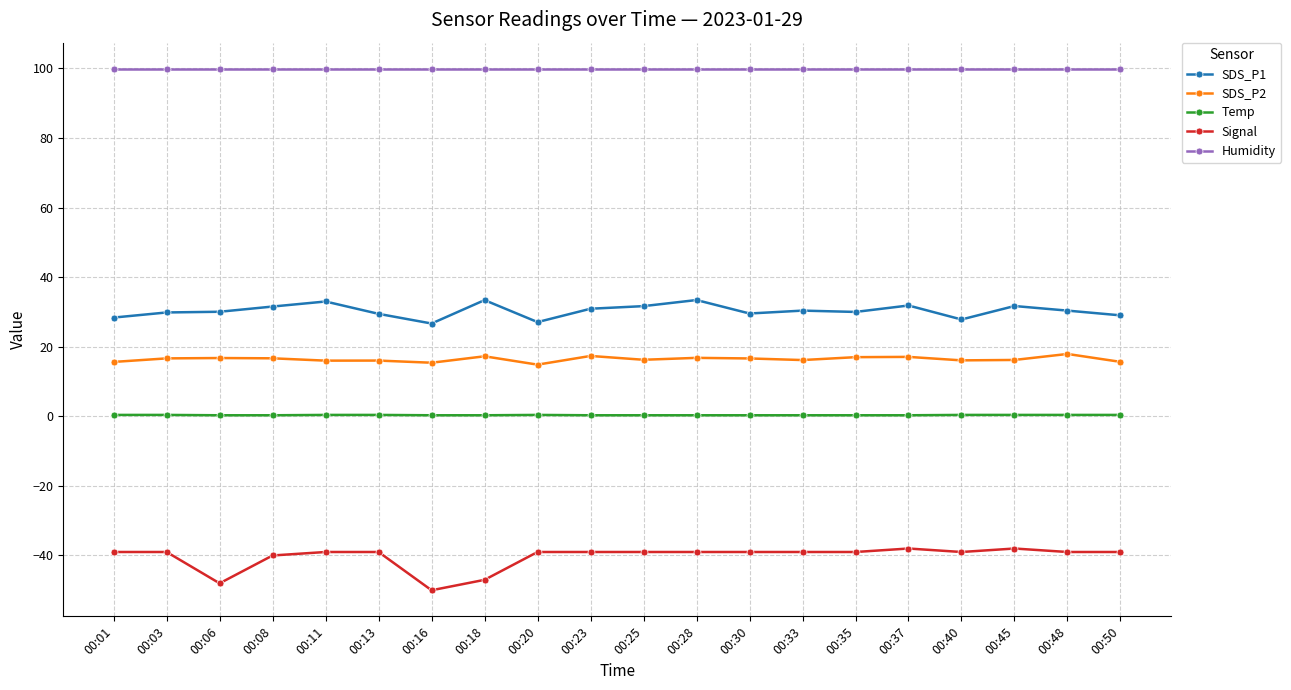

True or false: Humidity and SDS_P1 cross at least once.

False